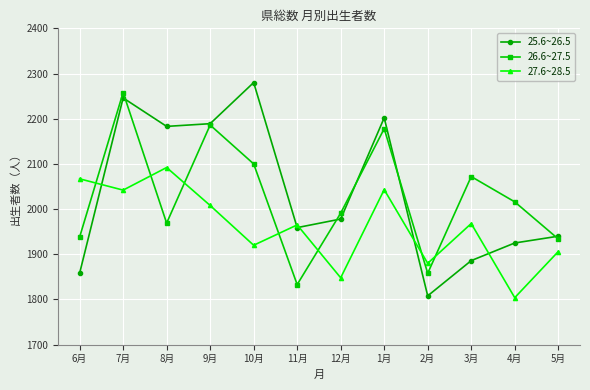

What is the spread (max minus min) of values at 7月?

216